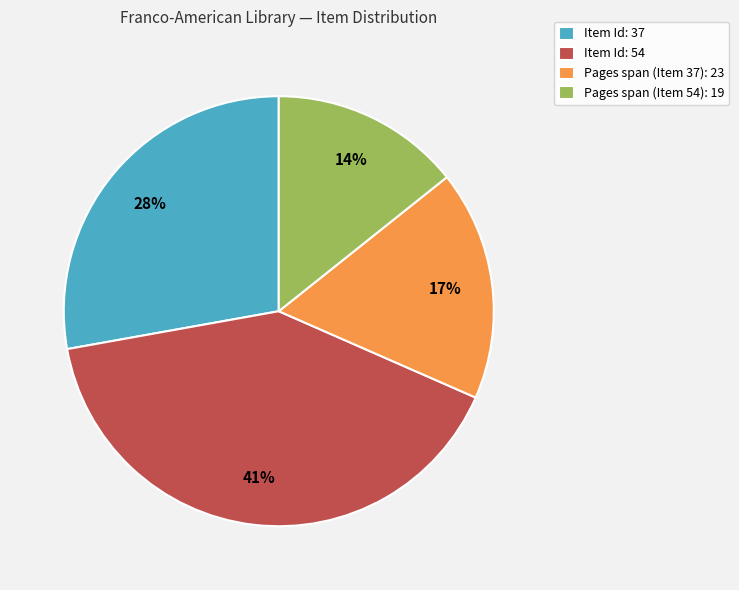

How many slices are in this pie chart?

4